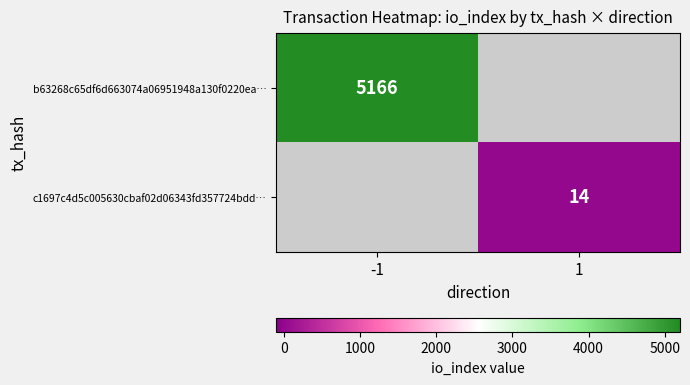

True or false: c1697c4d5c005630cbaf02d06343fd357724bdd… has a value of 14 at 1.

True